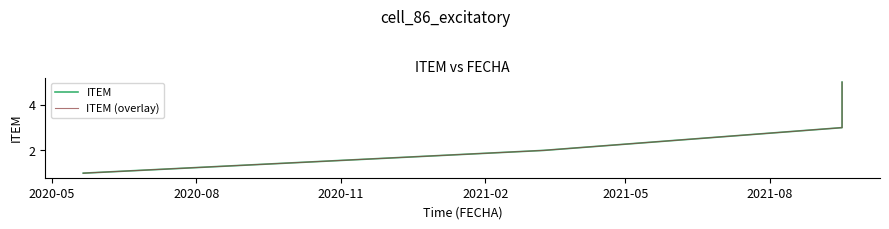

Is the value of ITEM (overlay) at 2020-11 greater than the value of ITEM at 2021-05?

No